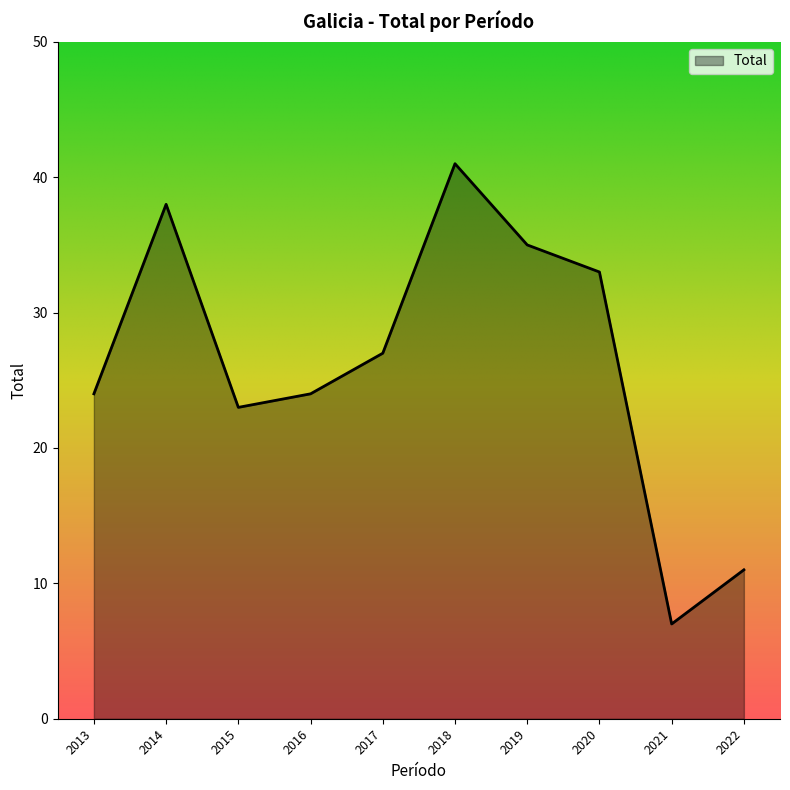

How many interior local peaks (higher than both neighbors) does the data have?

2